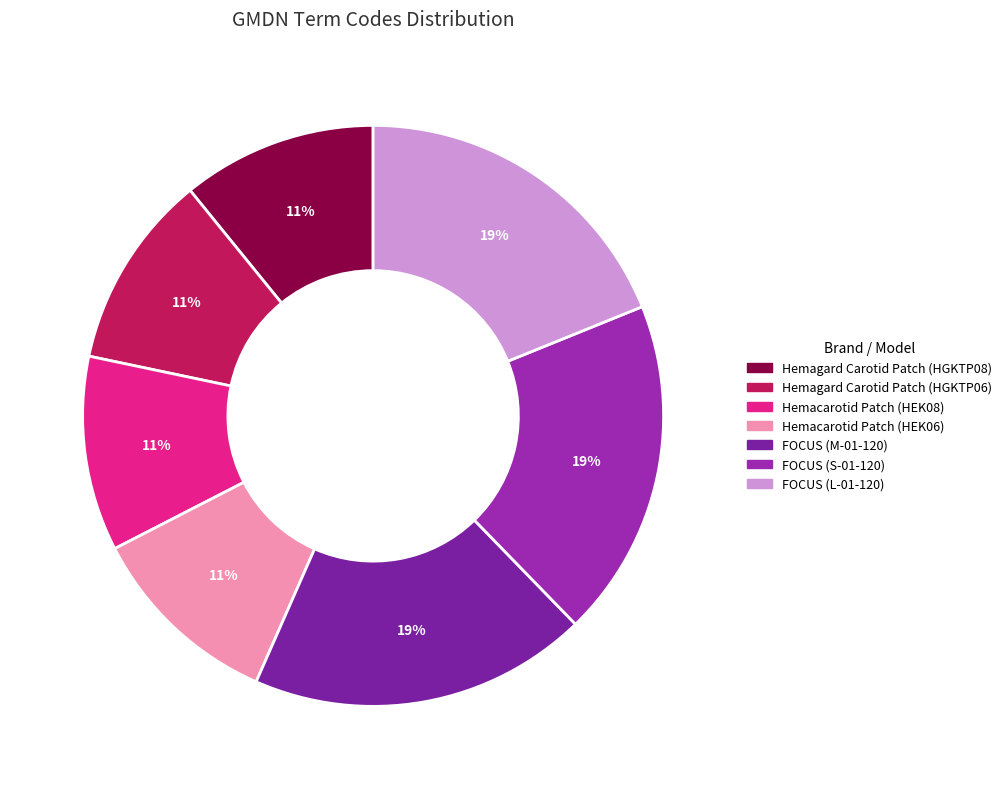

Count the number of slices in the pie.

7